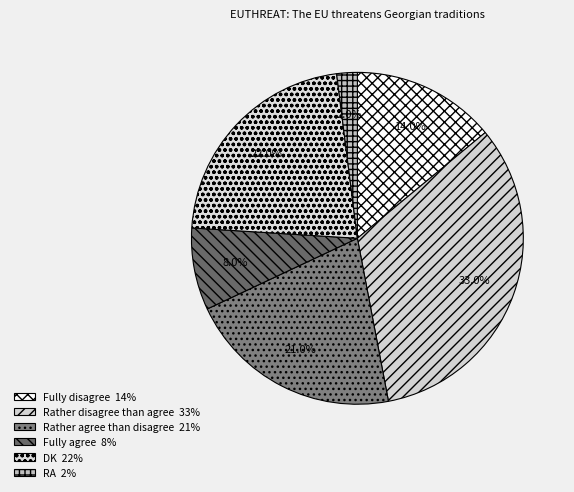

Is it true that DK is 27% of the pie?

False